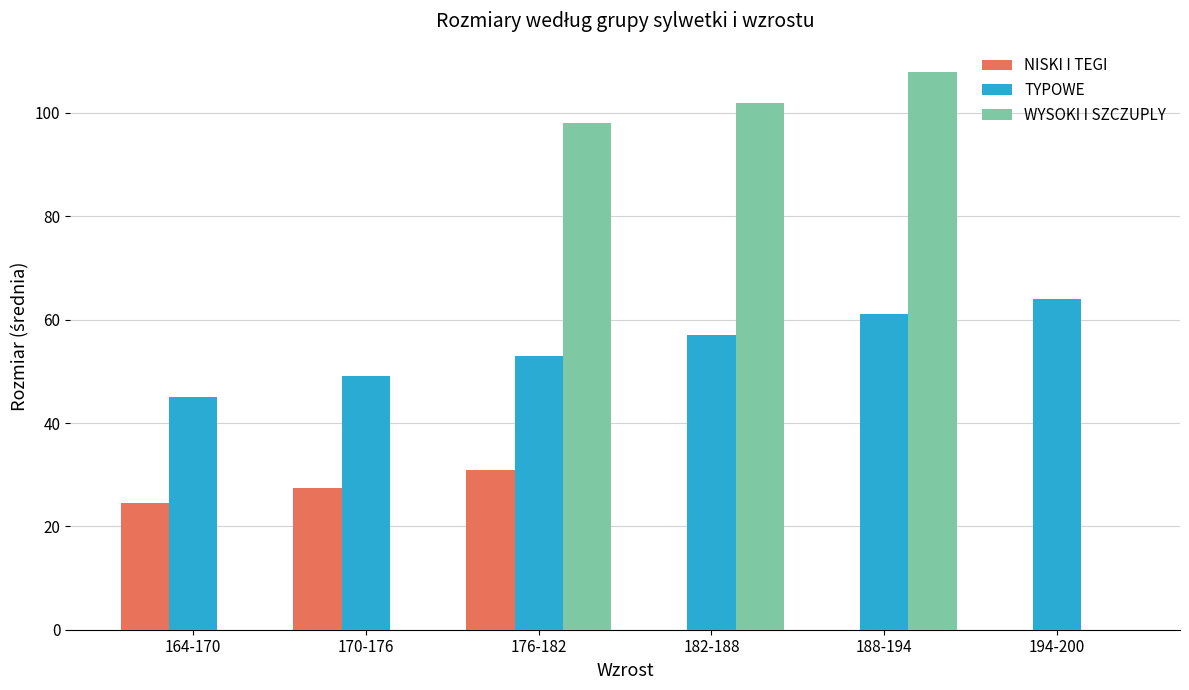

How many data points in NISKI I TEGI are above 24?

3